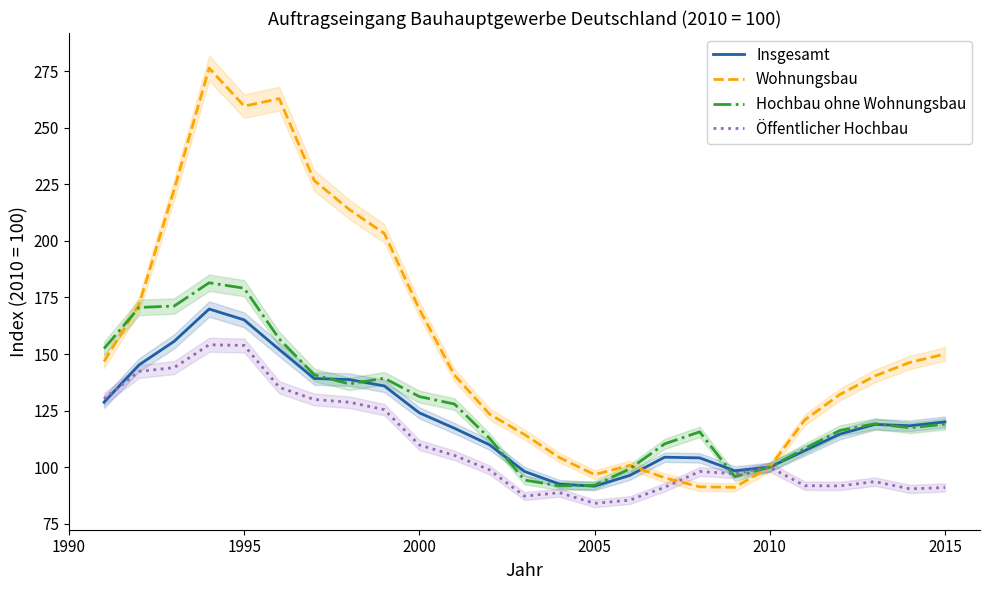

Is it true that Öffentlicher Hochbau equals 248.1 at 1995?

False